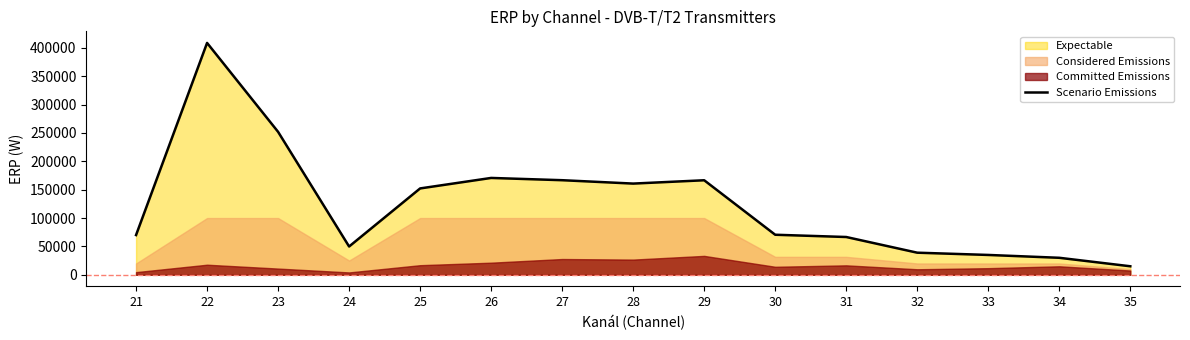

List the labels in order of value, smallest first.

35, 34, 33, 32, 24, 31, 21, 30, 25, 28, 29, 27, 26, 23, 22